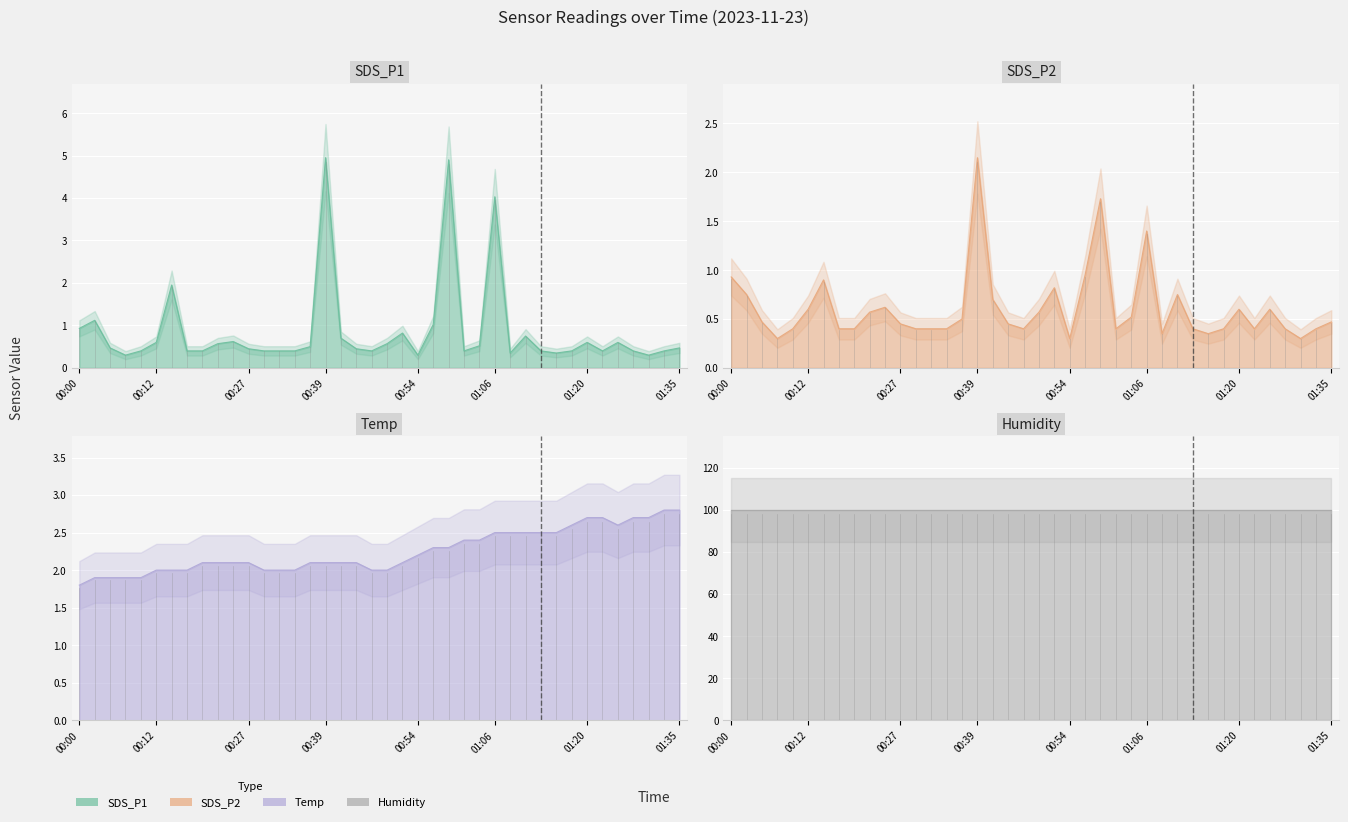

What is the difference between the second highest and minimum values in the Temp series?

1.0